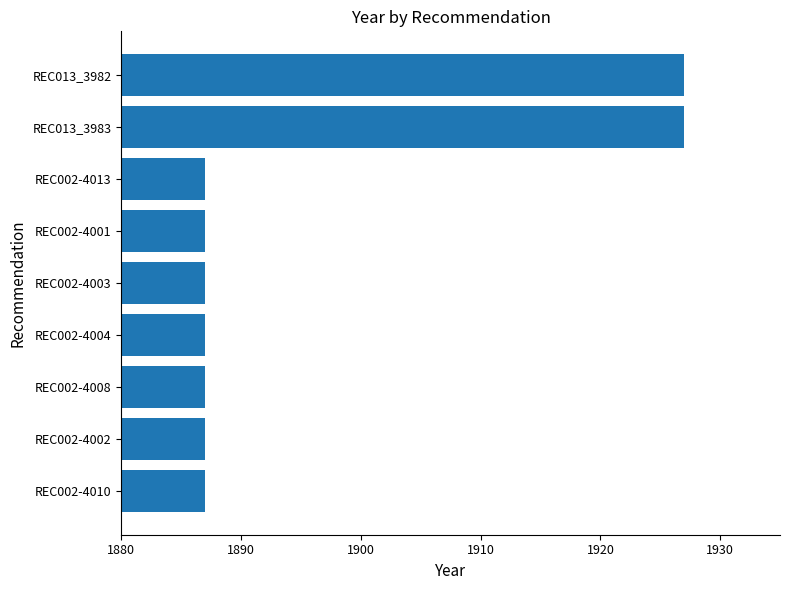

What is the change in value from REC002-4013 to REC013_3983?

+40